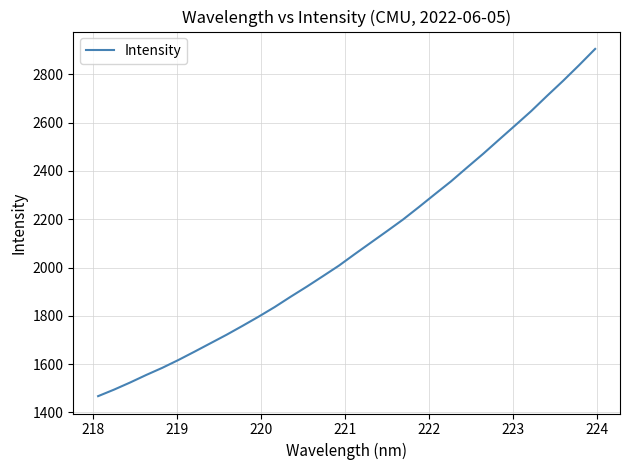

What is the average value?

2086.5